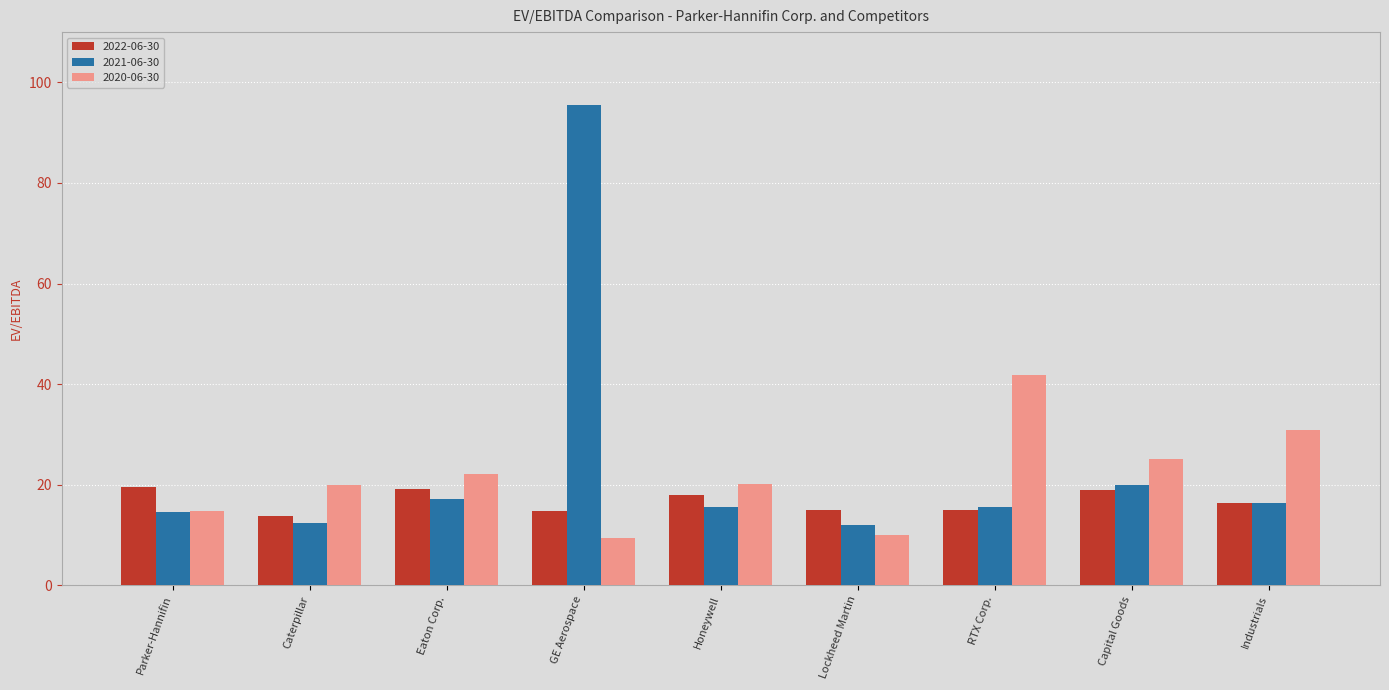

What is the sum of the 2022-06-30 values at RTX Corp. and Honeywell?

32.9